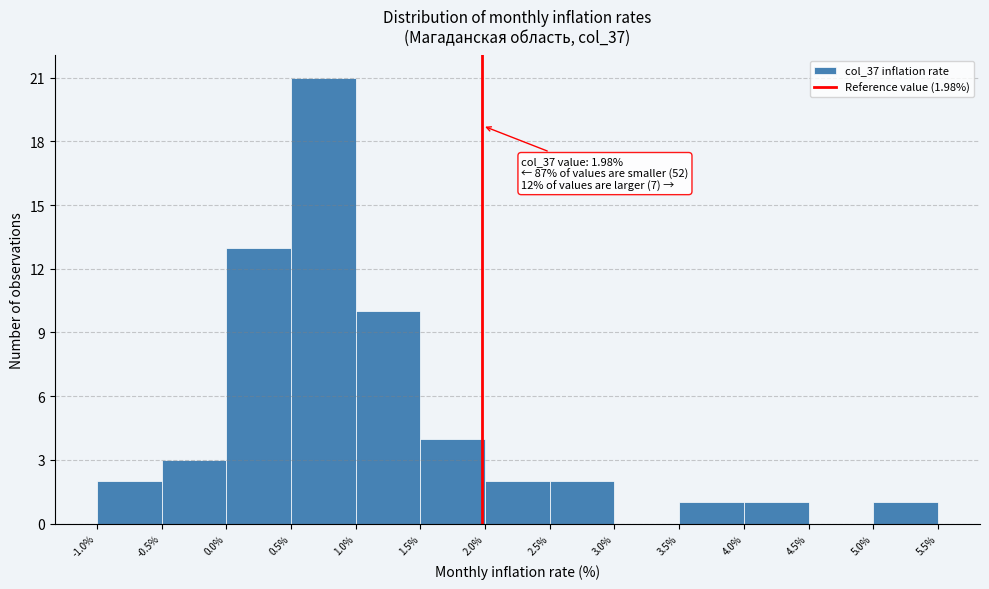

Which range on the x-axis has the tallest bar?

0.5% to 1.0%